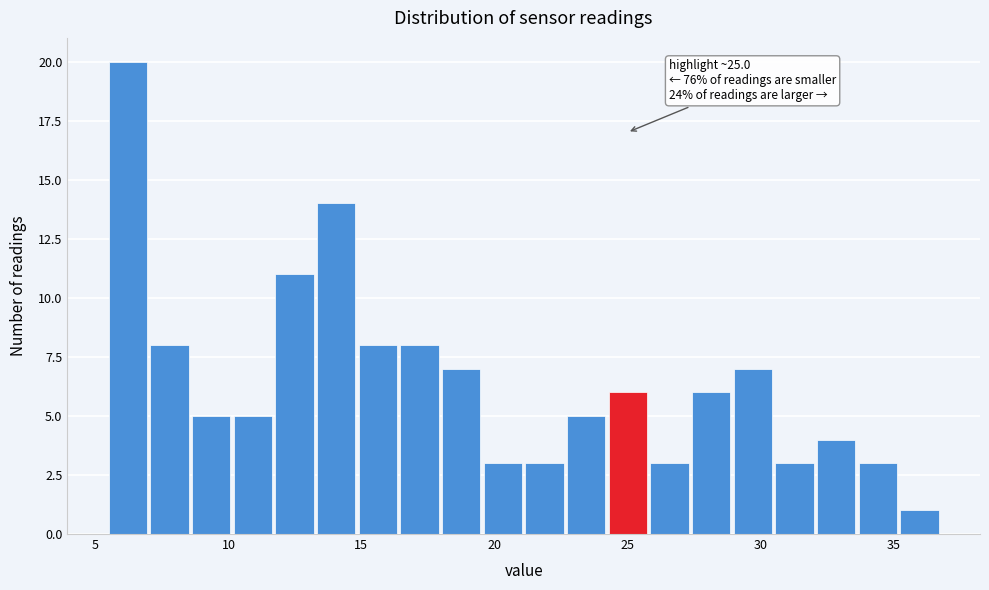

Around what value on the x-axis is the tallest bar? Give the approximate position of its centre, as read against the axis.

6.0